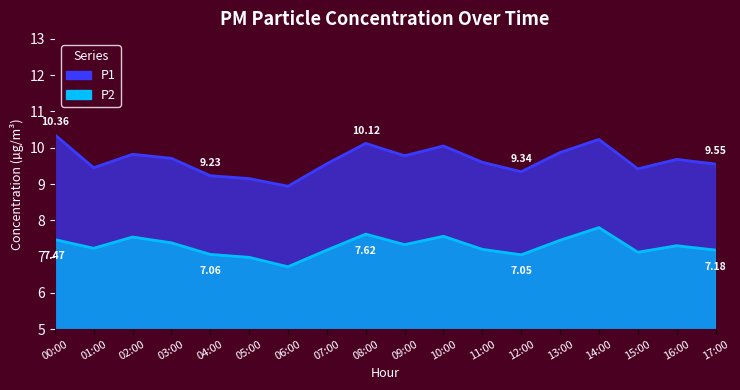

At how many categories does at least one series exceed 8?

18